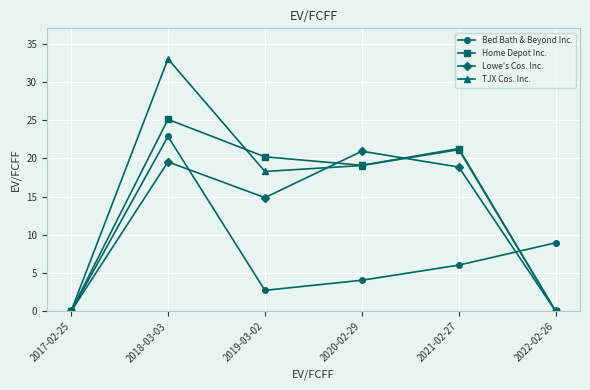

True or false: Bed Bath & Beyond Inc. has more than 2 points higher than both neighbors.

False